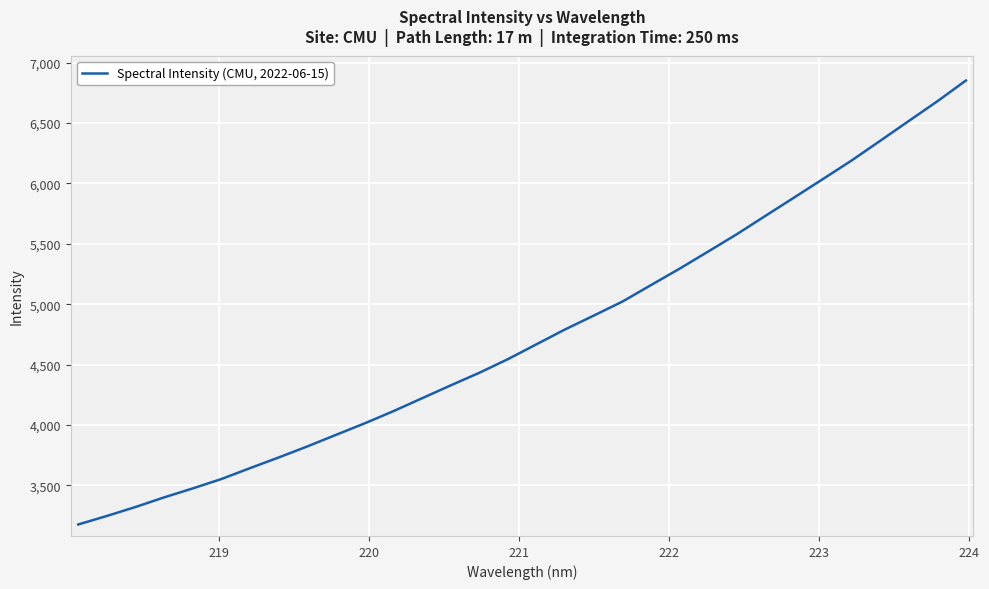

What is the difference between the maximum and minimum values?

3674.4